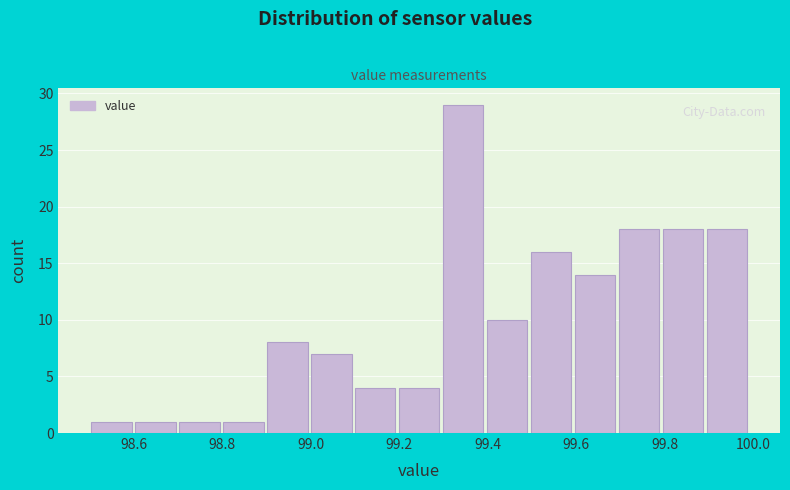

Over which range of the x-axis is the bar tallest?

99.3 to 99.4